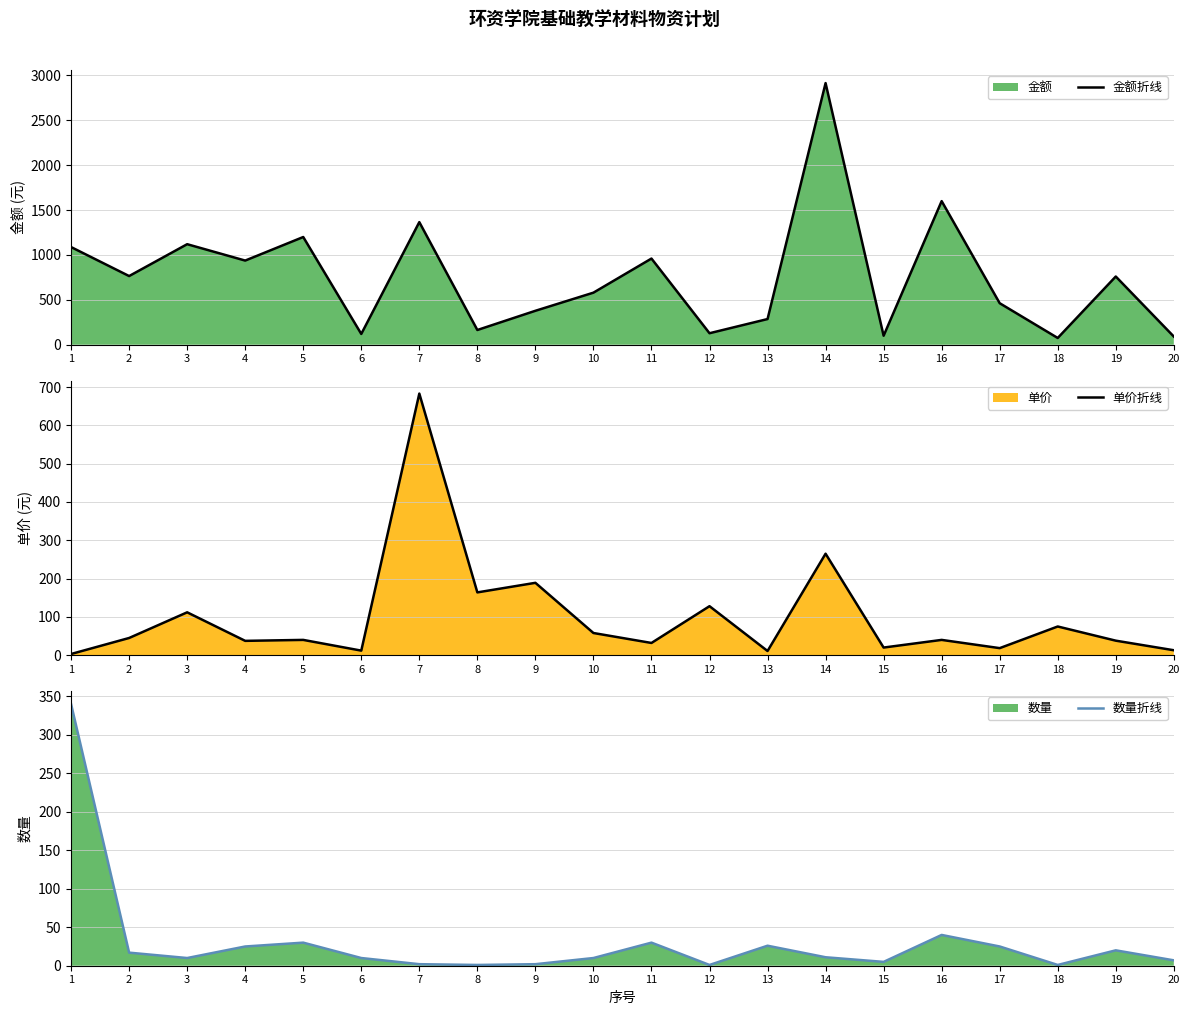

What is the highest value of the 数量折线 series?

340